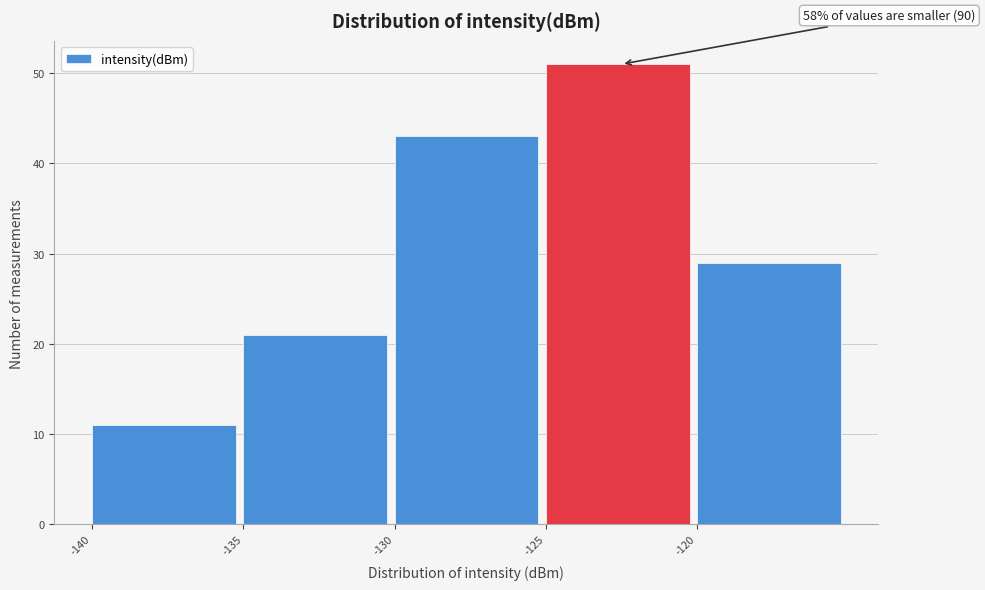

Over which range of the x-axis is the bar tallest?

-125 to -120